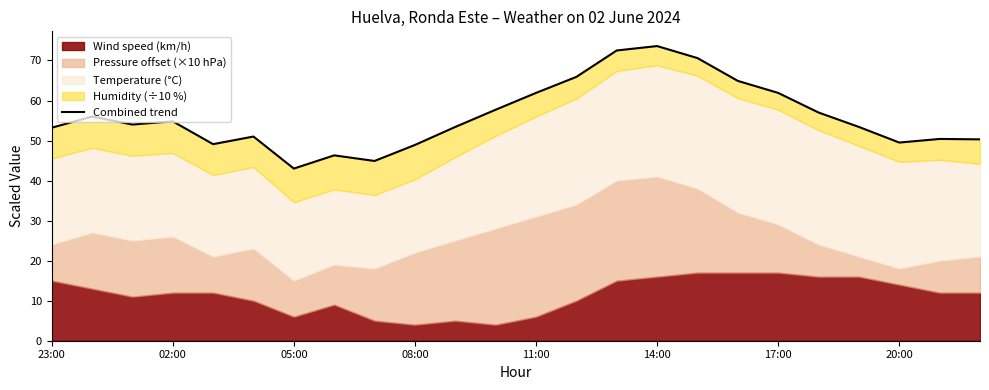

True or false: there are more than 0 points higher than both neighbors.

True